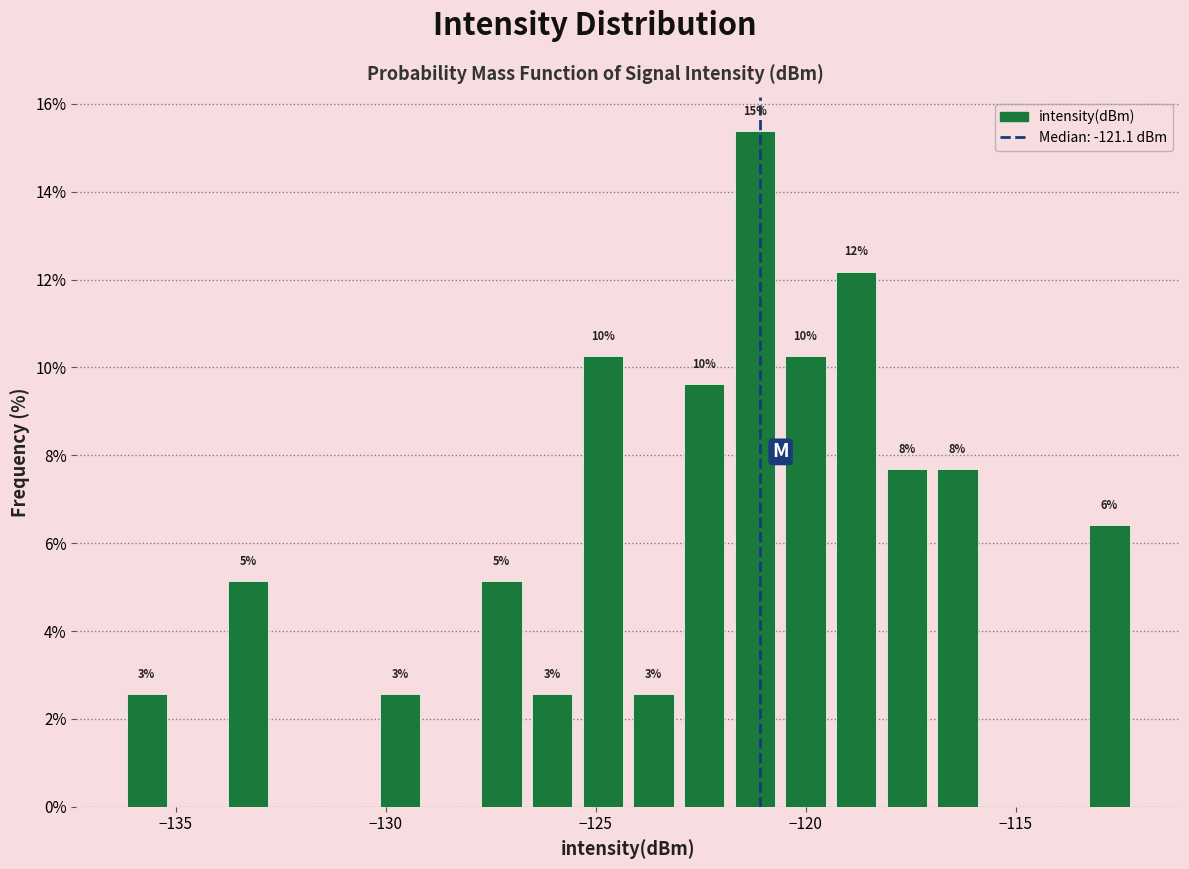

Read against the x-axis, roughly where is the centre of the tallest bar?

-121.0